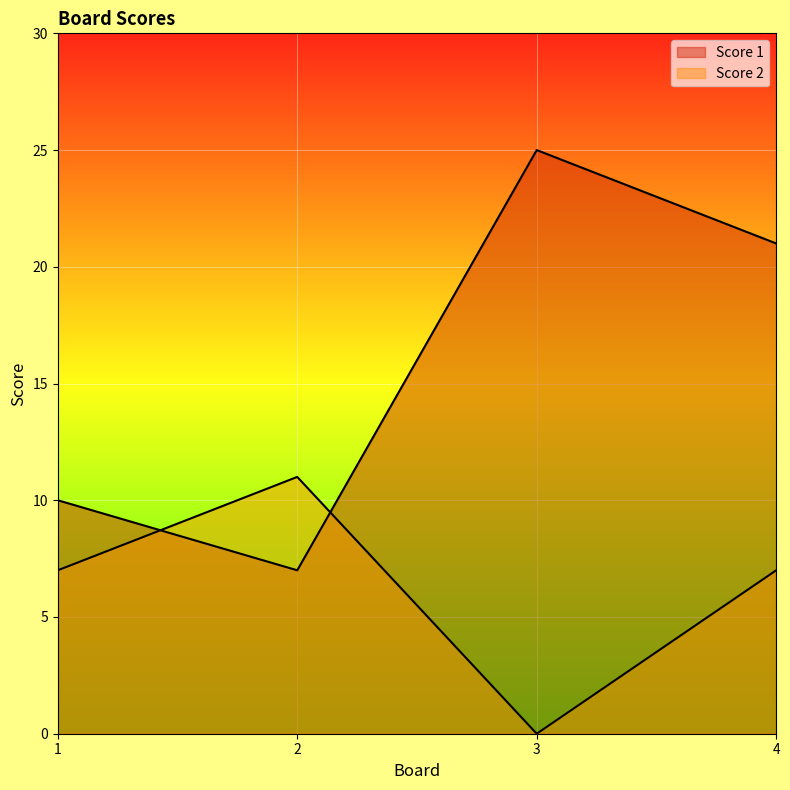

What is the sum of all Score 1 values?

63